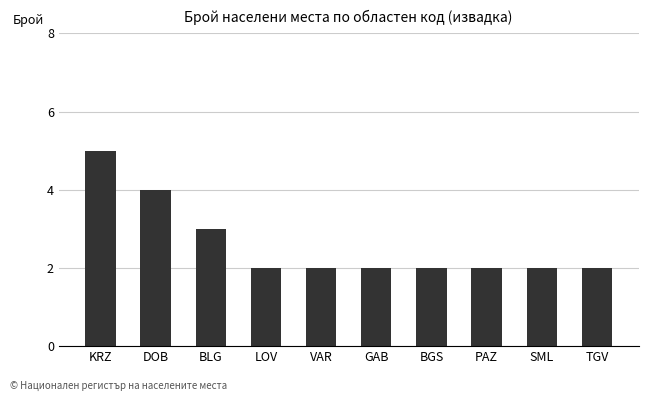

What is the average value?

3